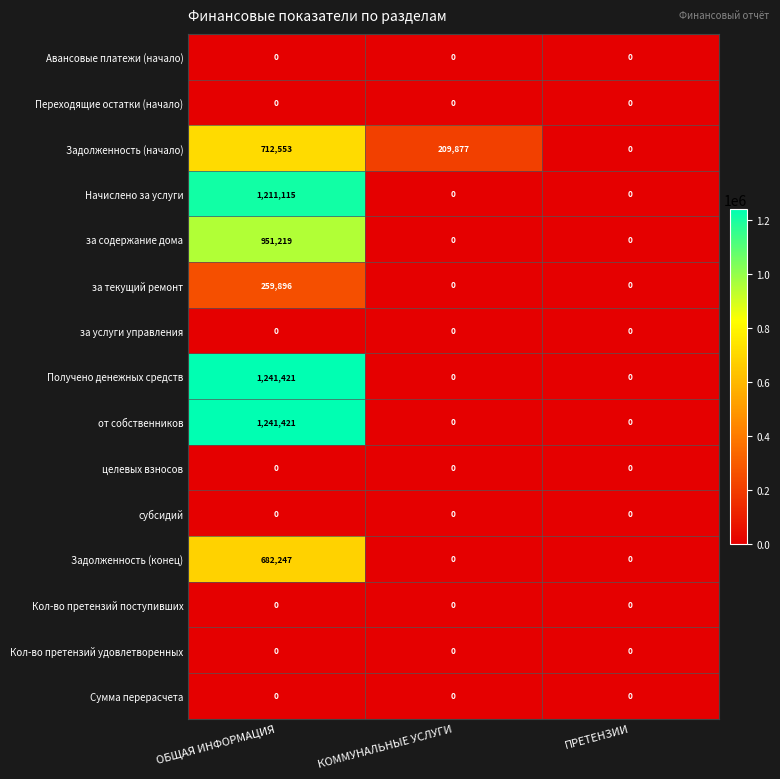

What is the spread (max minus min) of values at КОММУНАЛЬНЫЕ УСЛУГИ?

209877